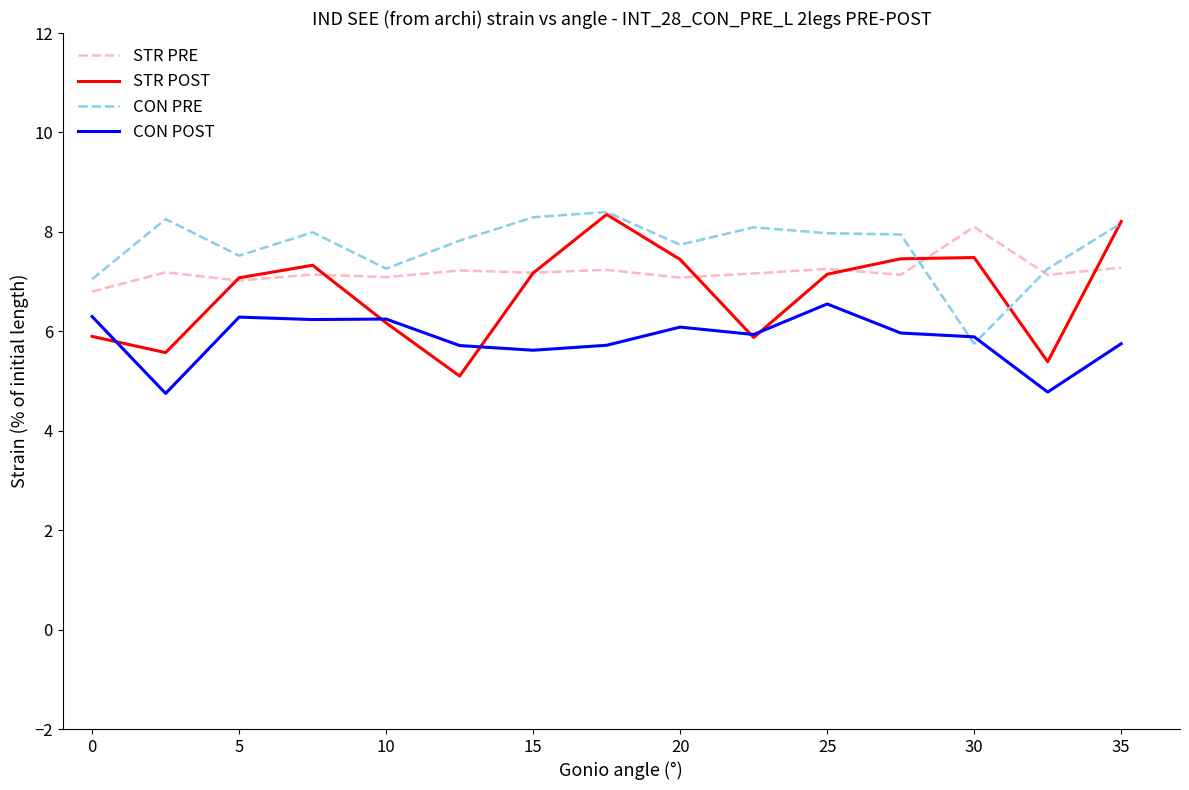

What is the smallest value displayed?

4.8